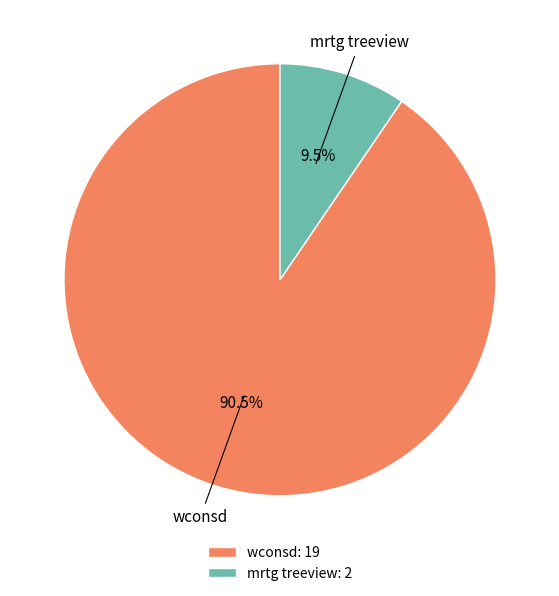

Count the number of slices in the pie.

2